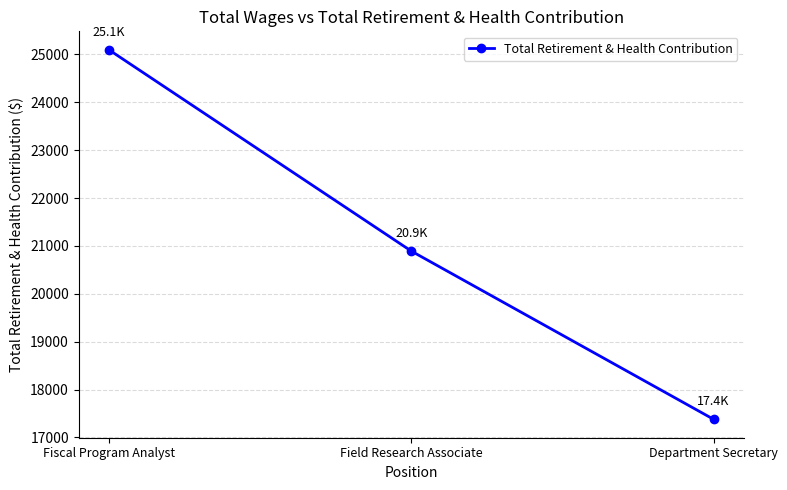

Reading left to right, what are all the values shown in this chart?

25097	20893	17379